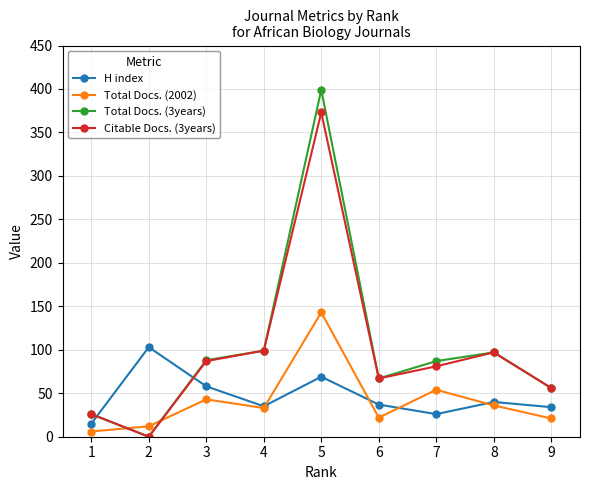

True or false: Total Docs. (2002) has a value of 36 at 8.

True